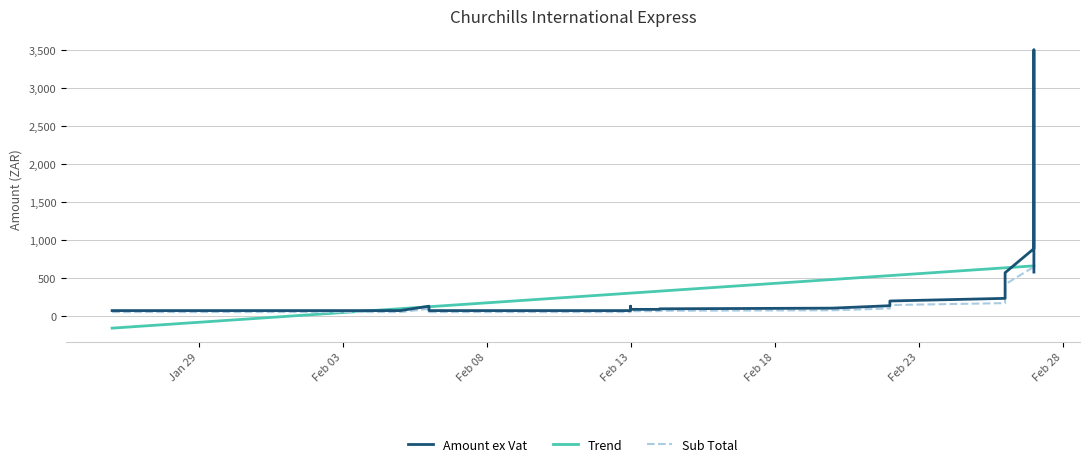

Reading left to right, transcribe all the data shown in this chart.

Amount ex Vat: 72.3	72.3	72.3	72.3	72.3	72.3	72.3	72.3	72.3	72.3	129.8	72.3	72.3	72.3	72.3	72.3	72.3	72.3	72.3	129.8	88.3	88.3	95.6	104.4	136.6	136.6	165.6	198.5	233.0	468.8	570.7	887.1	3501.1	578.7
Trend: -158.6	-158.6	-158.6	-81.8	-56.2	-56.2	-5.0	20.6	20.6	97.4	123.0	123.0	148.6	148.6	148.6	199.7	199.7	199.7	302.1	302.1	302.1	327.7	327.7	481.3	532.5	532.5	532.5	532.5	634.9	634.9	634.9	660.5	660.5	660.5
Sub Total: 52.8	52.8	52.8	52.8	52.8	52.8	52.8	52.8	52.8	52.8	94.9	52.8	52.8	52.8	52.8	52.8	52.8	52.8	52.8	94.9	64.6	64.6	69.9	76.3	99.8	99.8	121.0	145.1	170.3	342.7	417.2	648.4	2559.3	687.5